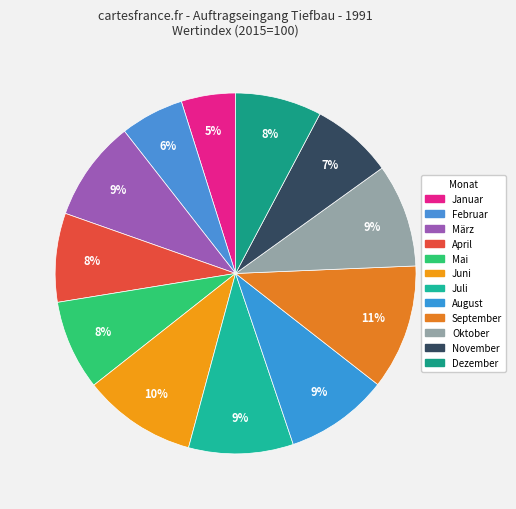

Which has a higher value, Juni or März?

Juni